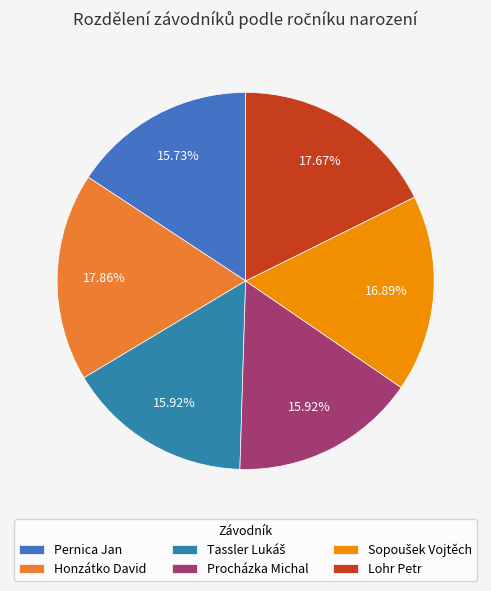

Is there a majority slice in this chart?

No